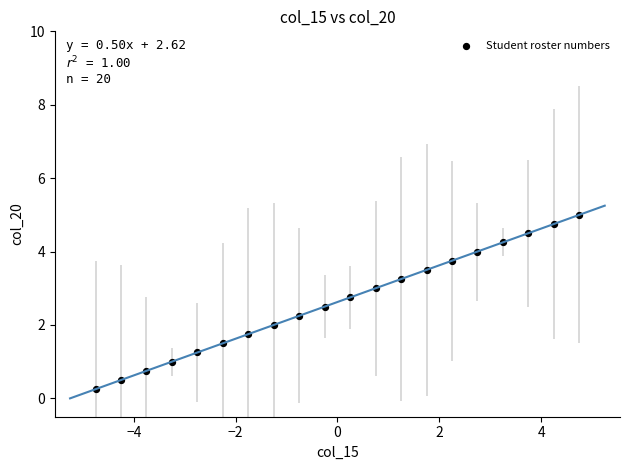

What is the range of X values (max minus min)?

9.5